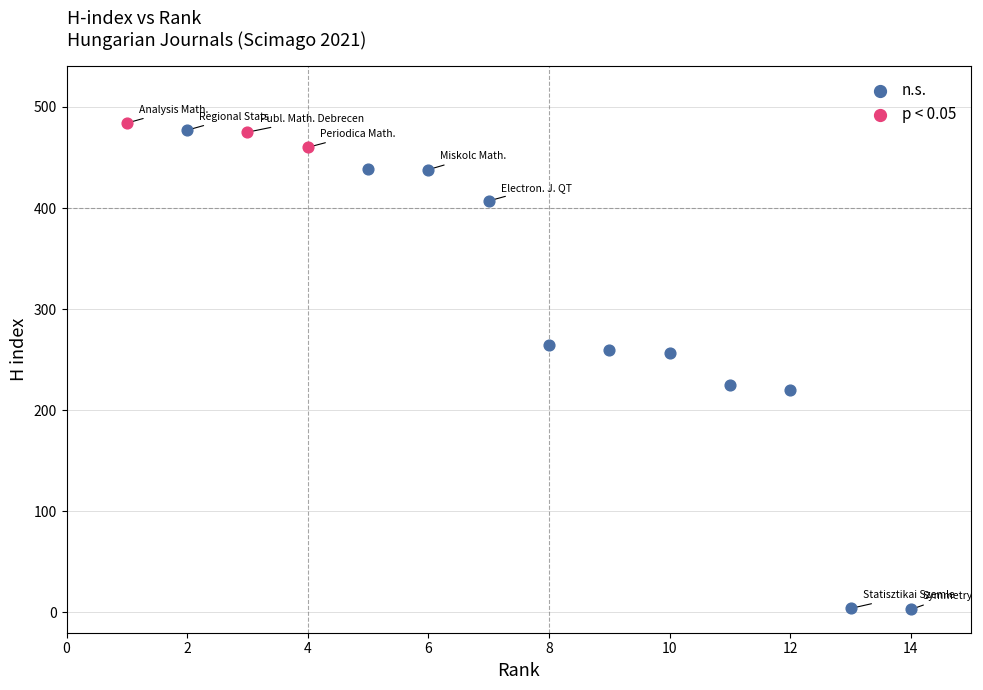

What are all the series names shown in the legend?

n.s., p < 0.05